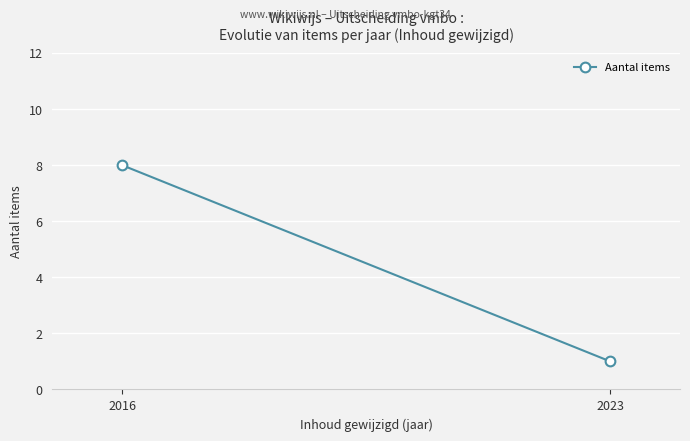

Rank the categories by value from lowest to highest.

2023, 2016